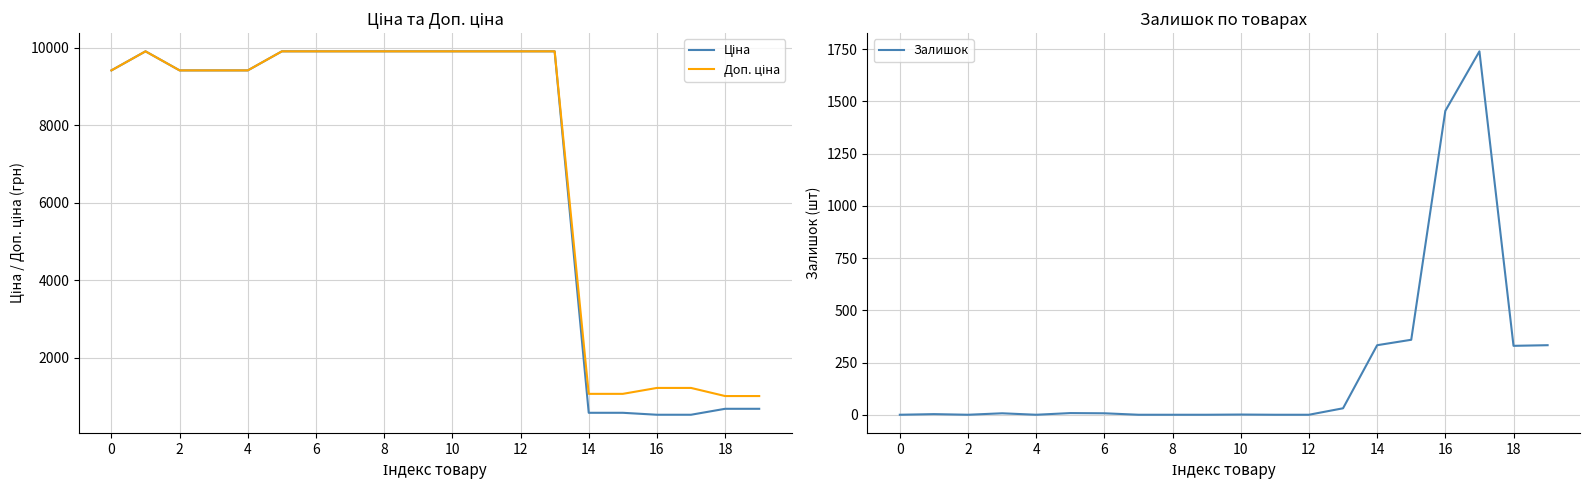

The value of Доп. ціна at 15 is 1074.5. True or false?

True